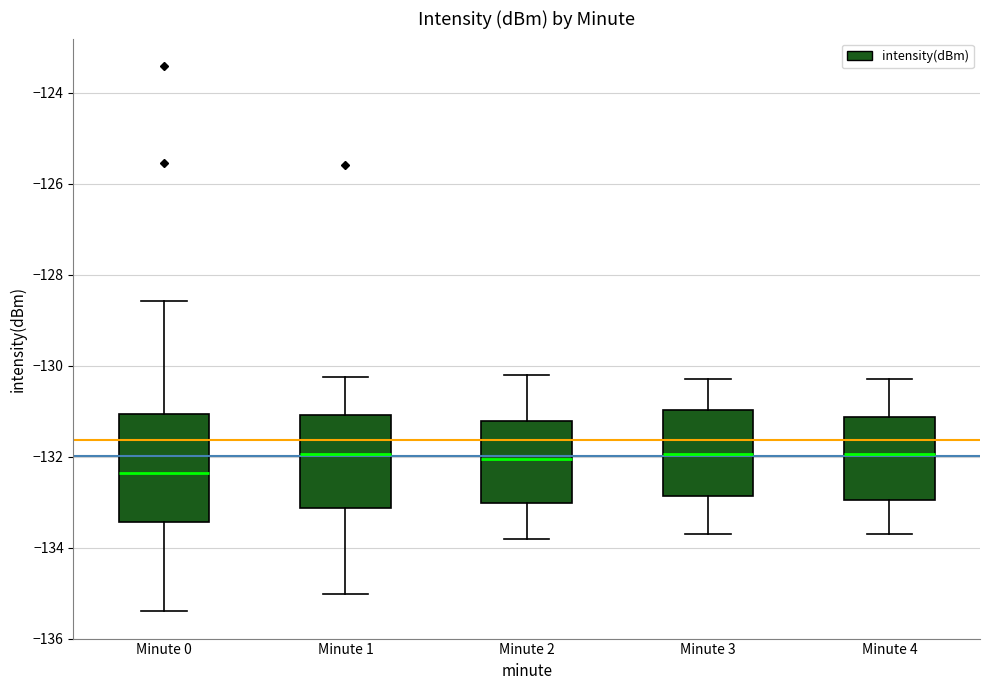

Reading left to right, read every box against the y-axis: the position of its median line, the range the box covers, and the ends of its whiskers. The values are not printed on the chart, so give them approximately, as read against the axis.

Minute 0: median -132.4, box -133.4 to -131.0, whiskers -135.4 to -128.6
Minute 1: median -132.0, box -133.2 to -131.0, whiskers -135.0 to -130.2
Minute 2: median -132.0, box -133.0 to -131.2, whiskers -133.8 to -130.2
Minute 3: median -132.0, box -132.8 to -131.0, whiskers -133.6 to -130.2
Minute 4: median -132.0, box -133.0 to -131.2, whiskers -133.6 to -130.2